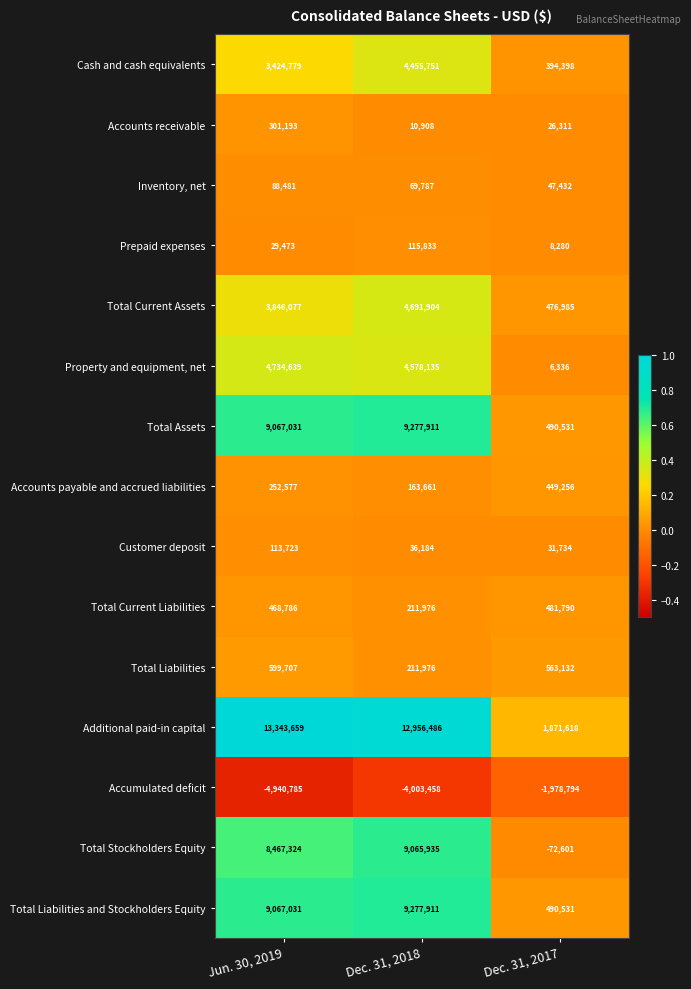

What is the smallest value displayed?

-4940785